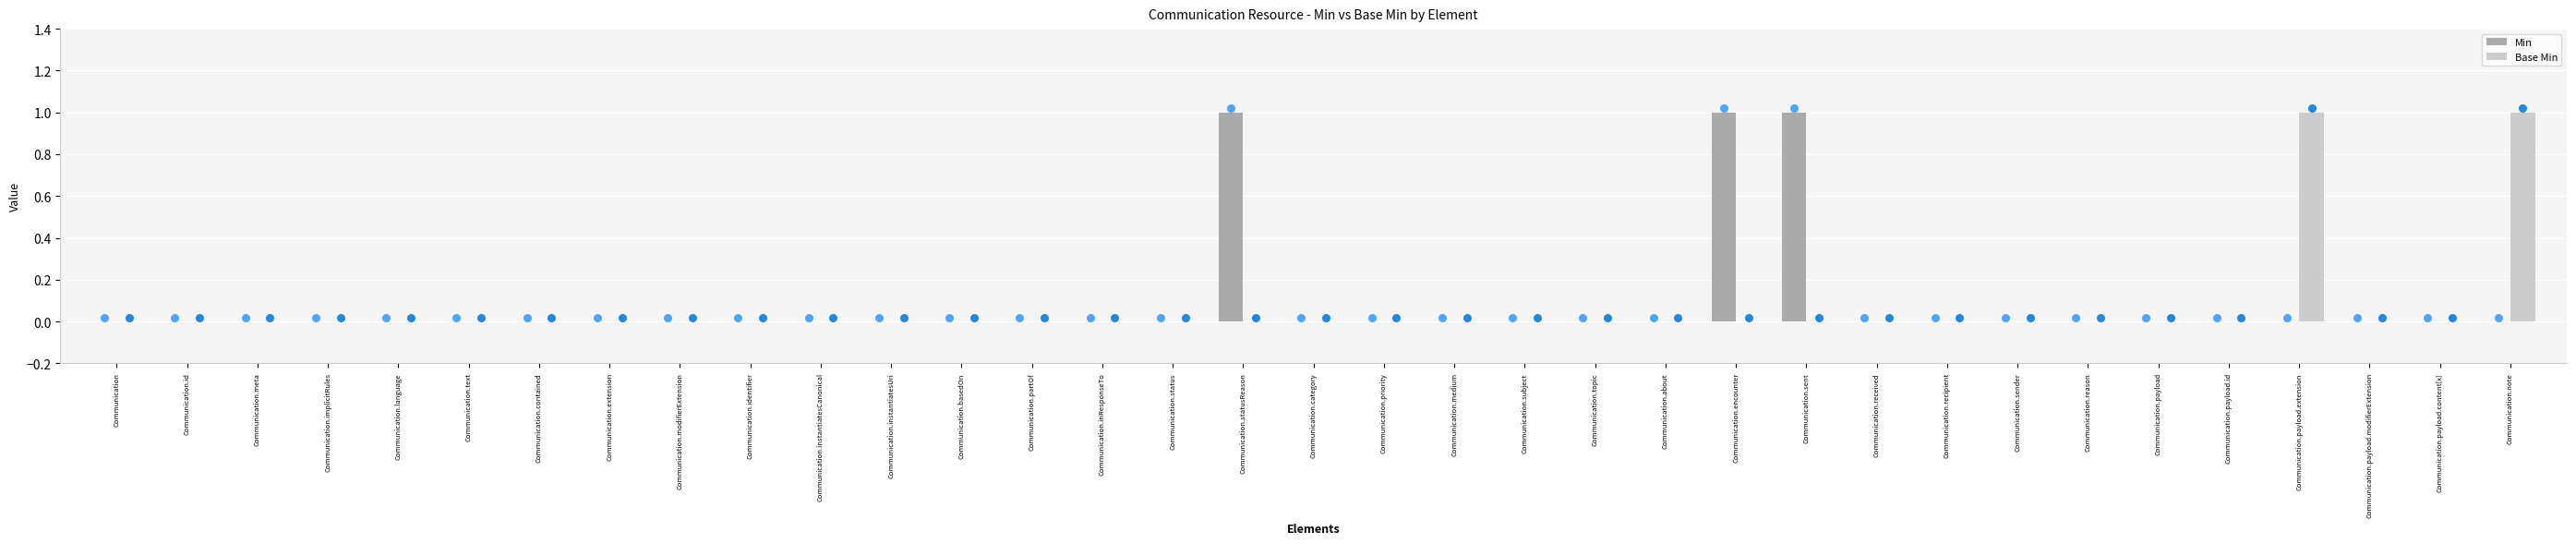

Which series has the largest total across all categories?

Min